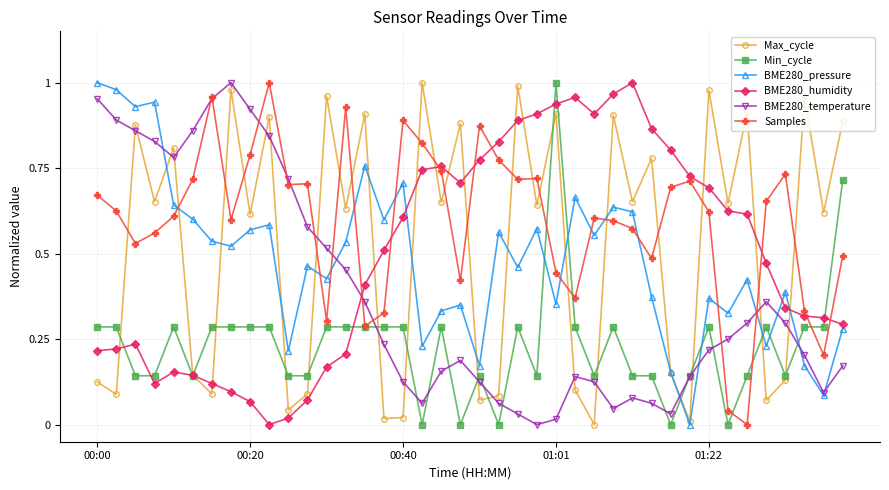

True or false: Min_cycle has more than 0 interior local peaks.

True